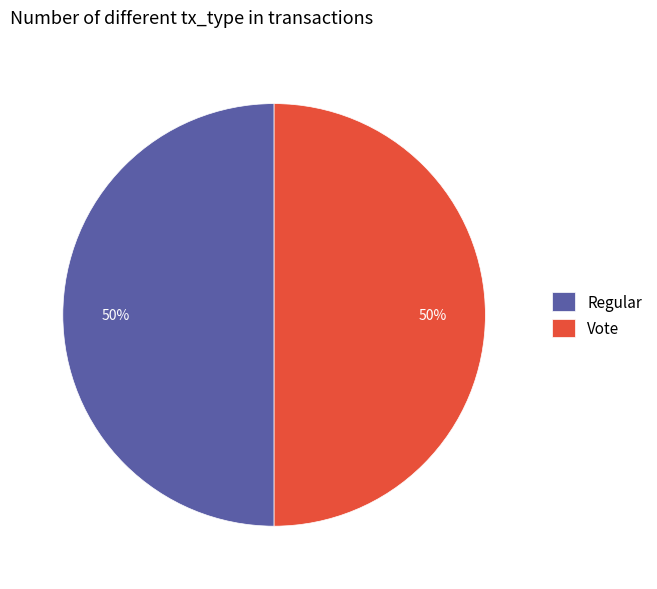

To the nearest percent, what percentage of the pie is Regular?

50%